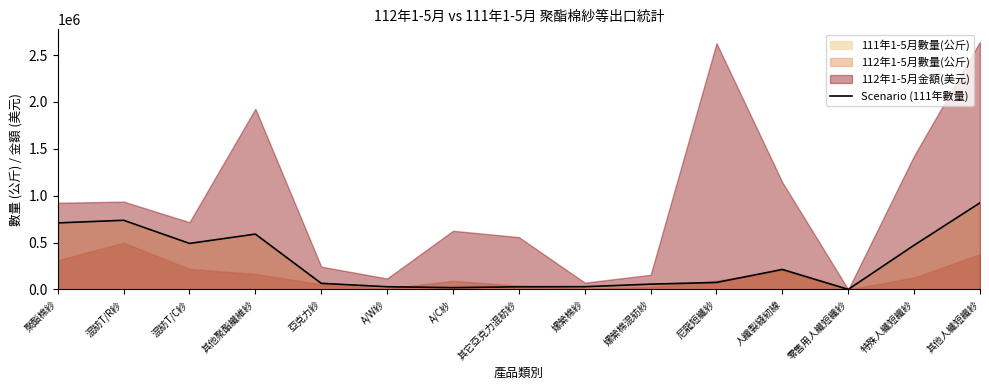

What is the difference between the values at 人纖製縫紉線 and 混紡T/R紗?

524701